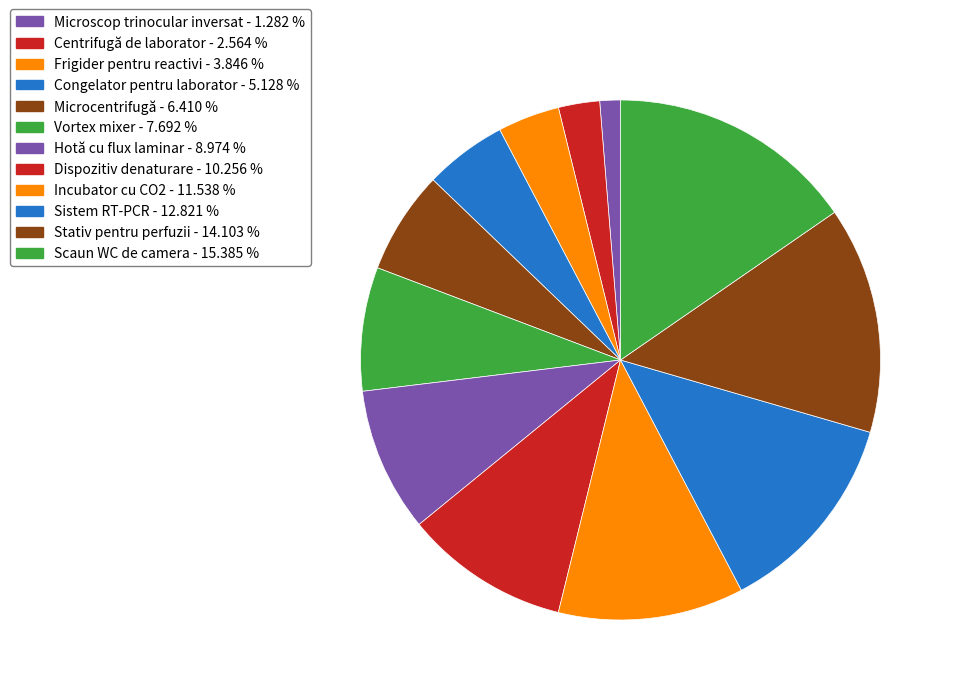

To the nearest percent, what portion does Incubator cu CO2 represent?

12%